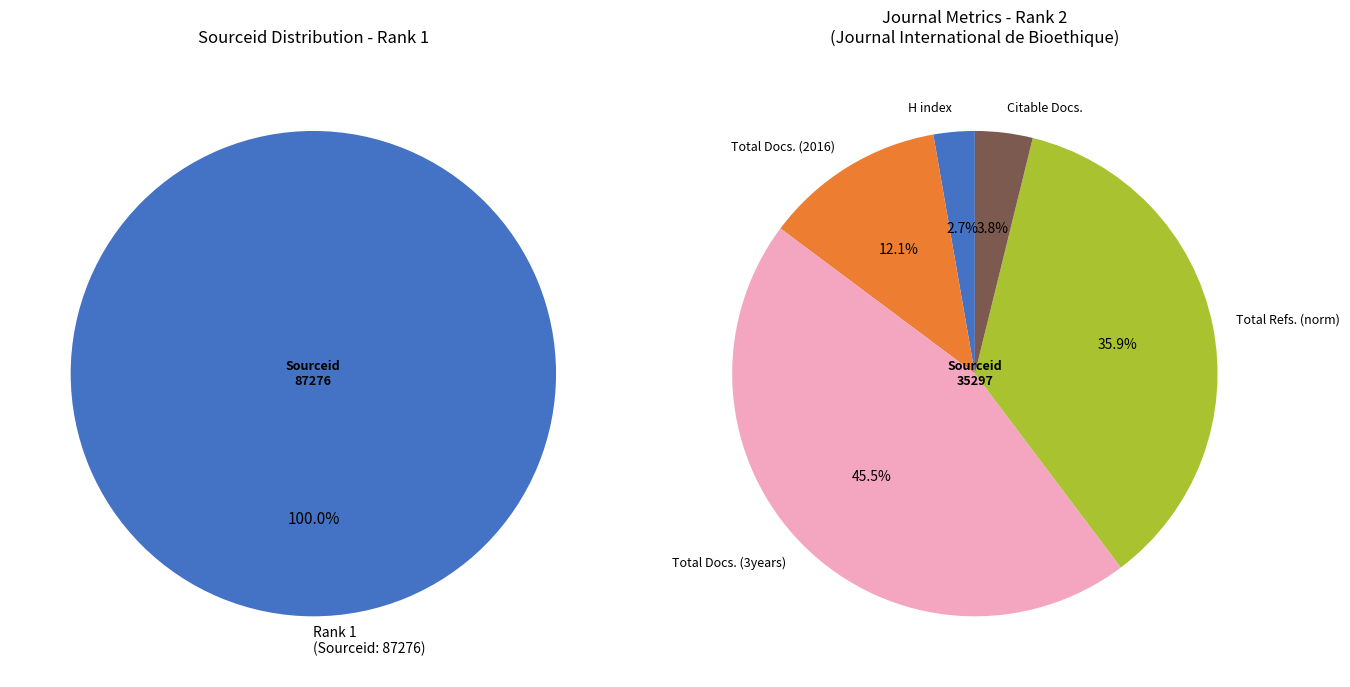

Which category has the biggest portion of the pie?

Rank 1